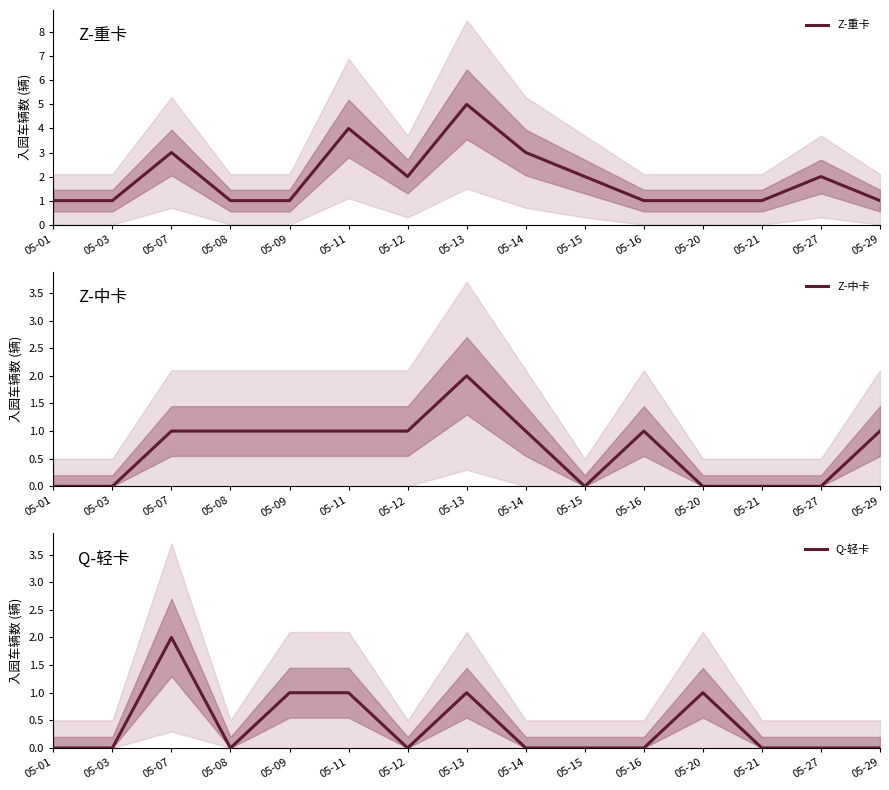

True or false: Z-中卡 and Z-重卡 intersect in this chart.

False